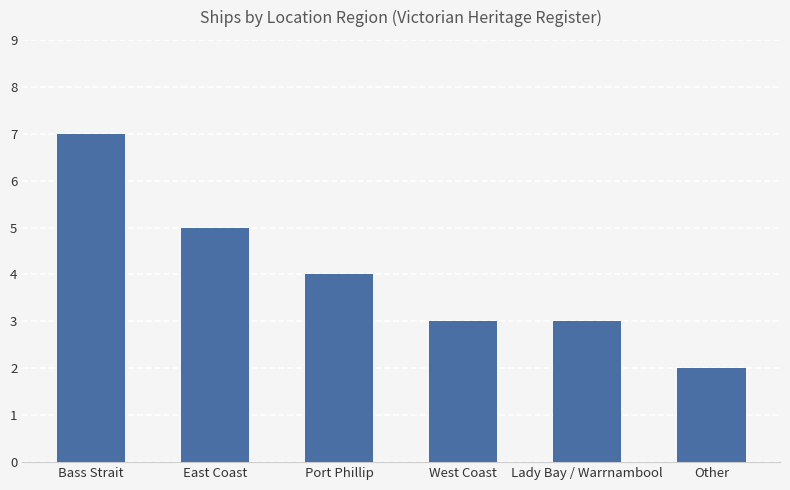

What is the approximate value at West Coast?

3